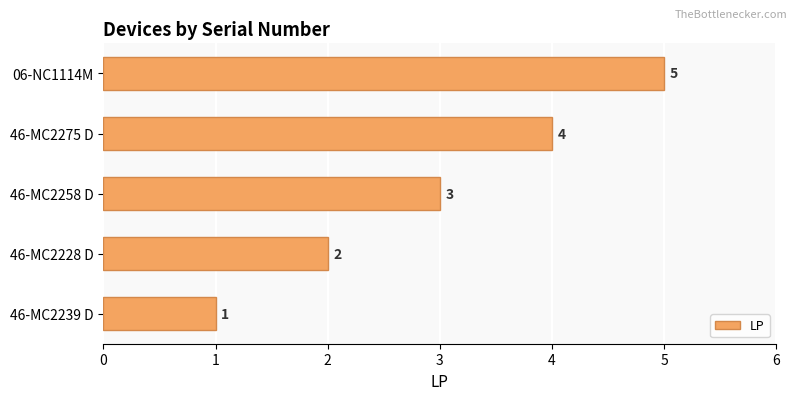

How many values are below 3?

2